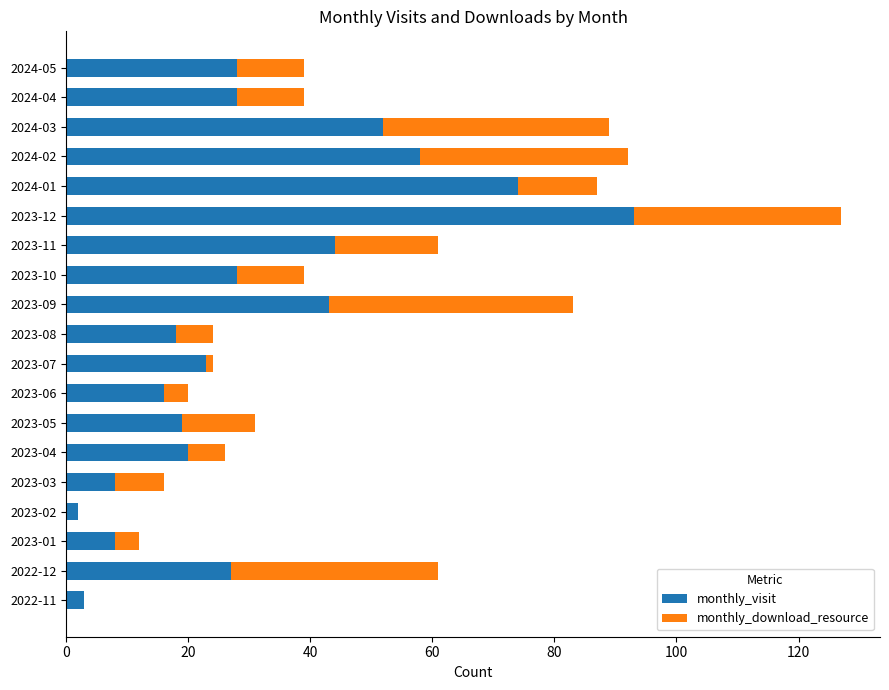

What is the sum of all monthly_visit values?

592